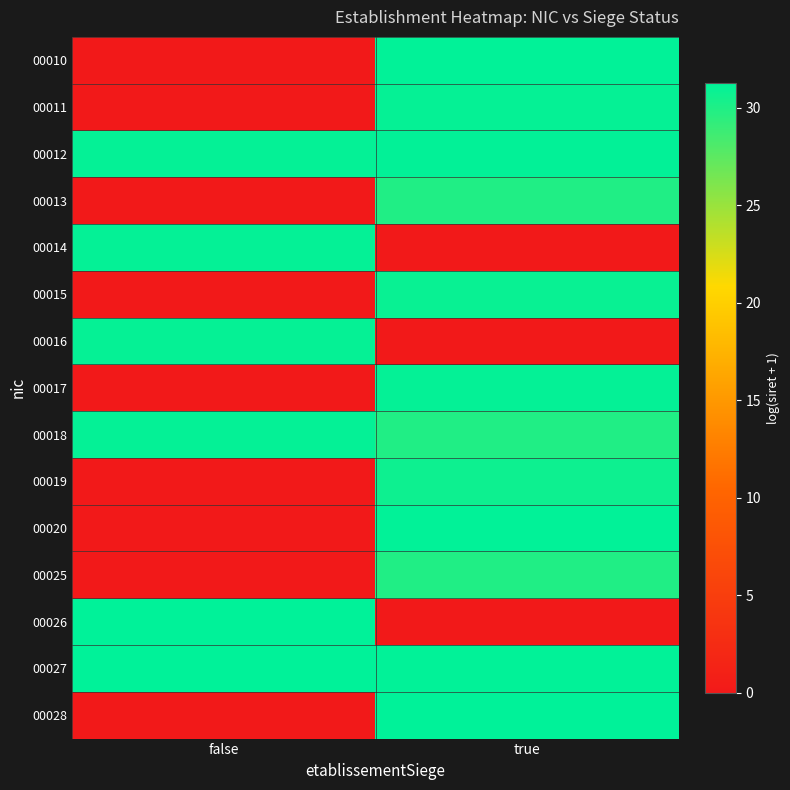

Count the number of data series in this chart.

15